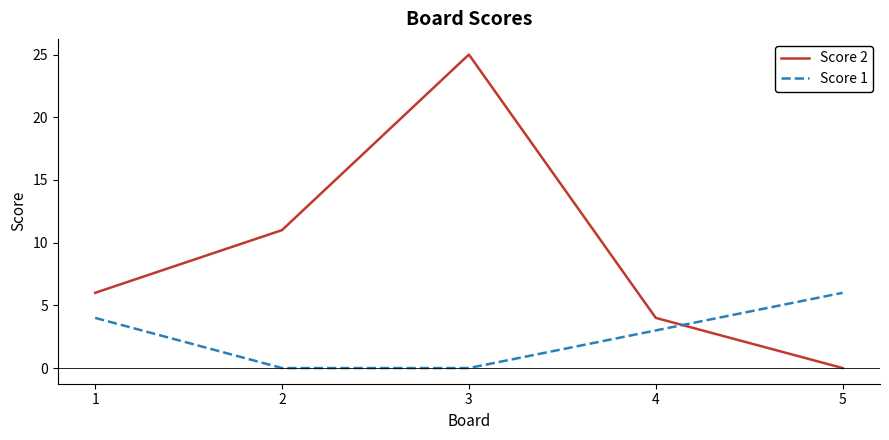

At which category is the sum across all series the highest?

3